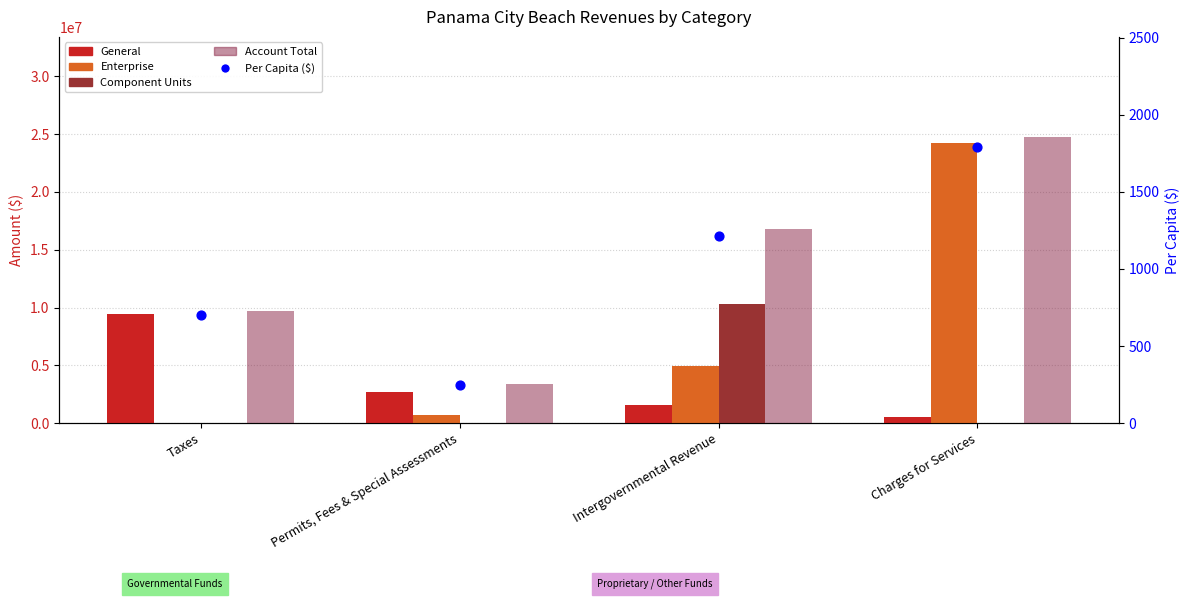

Which series contains the lowest Y value?

Enterprise